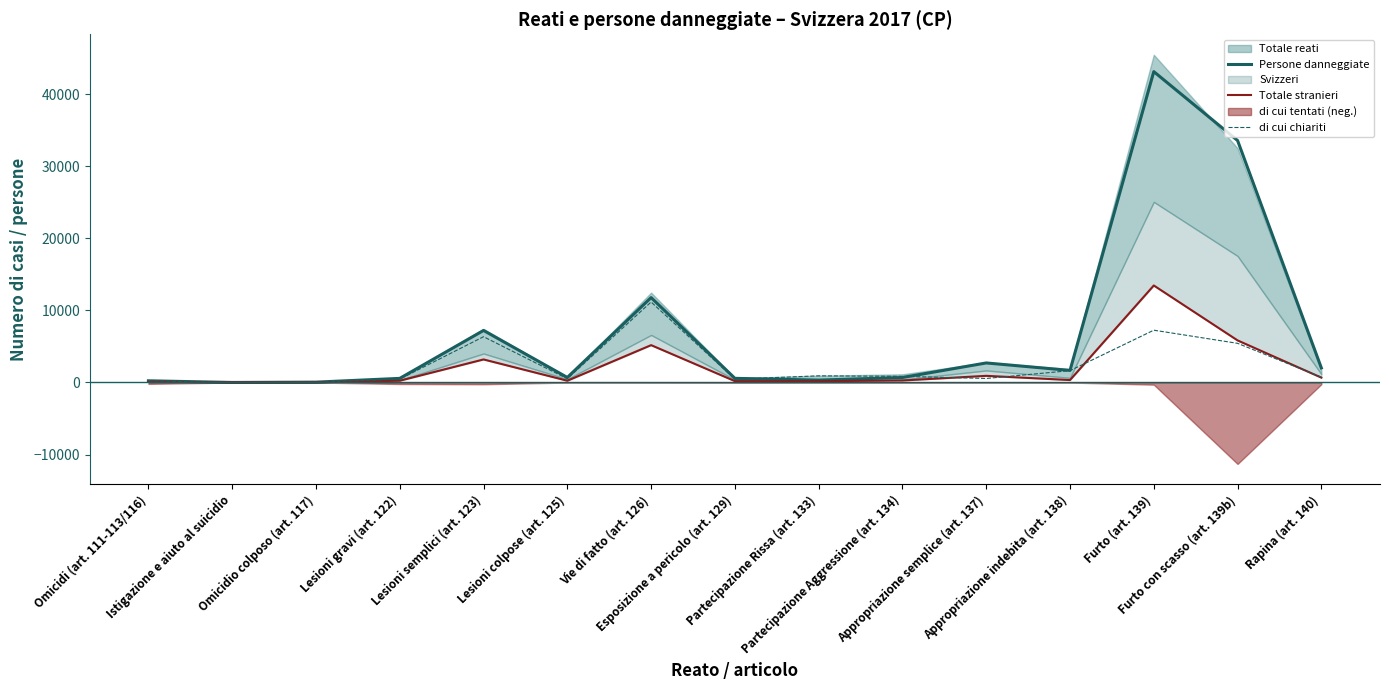

At which label does Totale stranieri reach its peak?

Furto (art. 139)